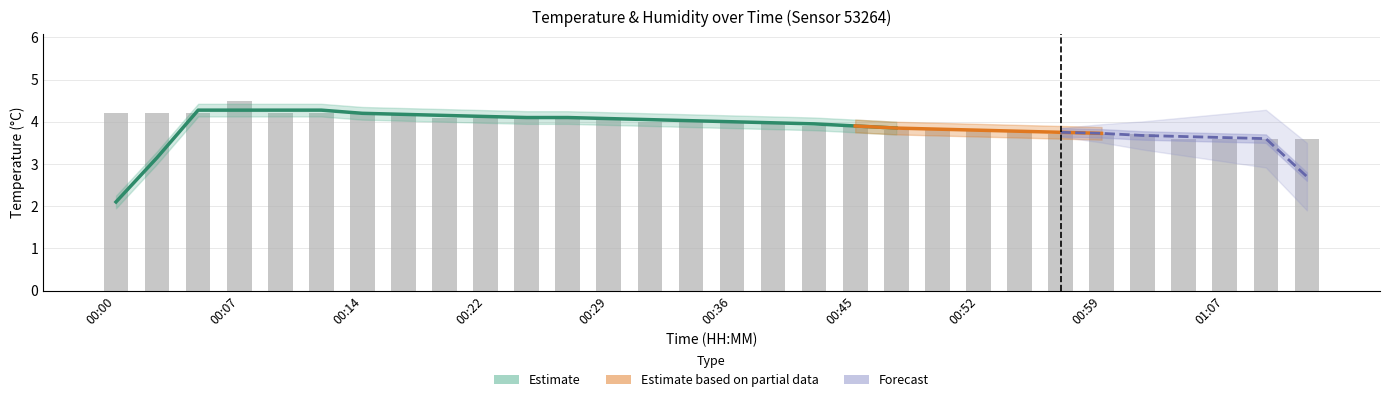

What is the value of the 6th bar from the left?

4.2